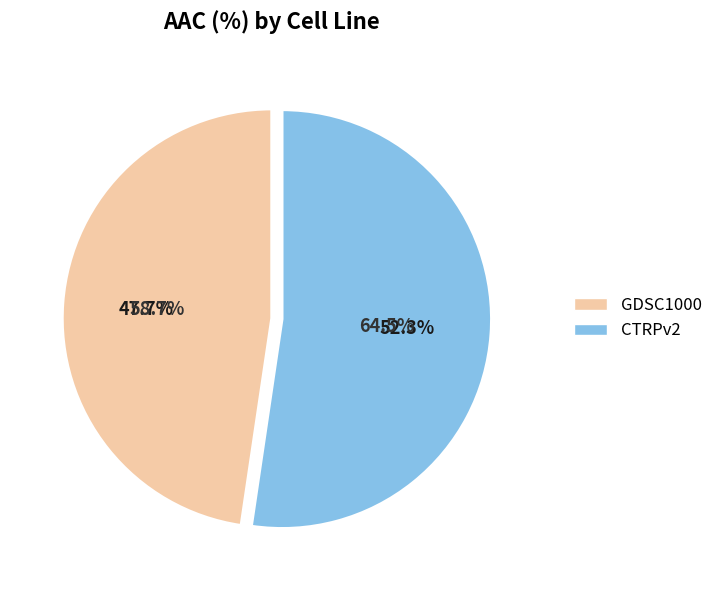

Which category accounts for the majority?

CTRPv2